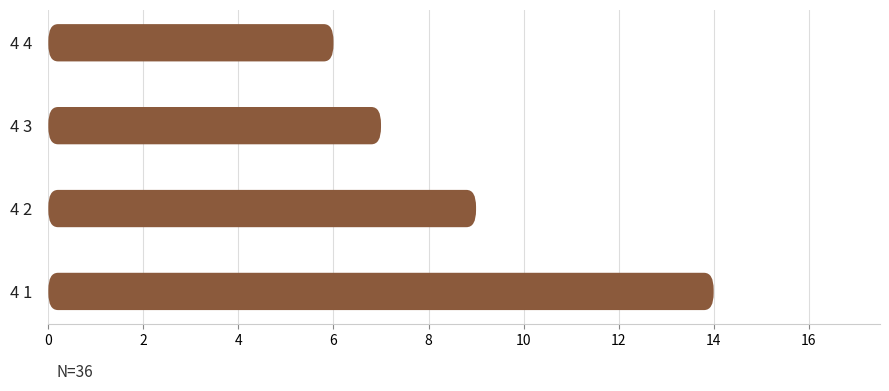

How many data points are less than 9?

2